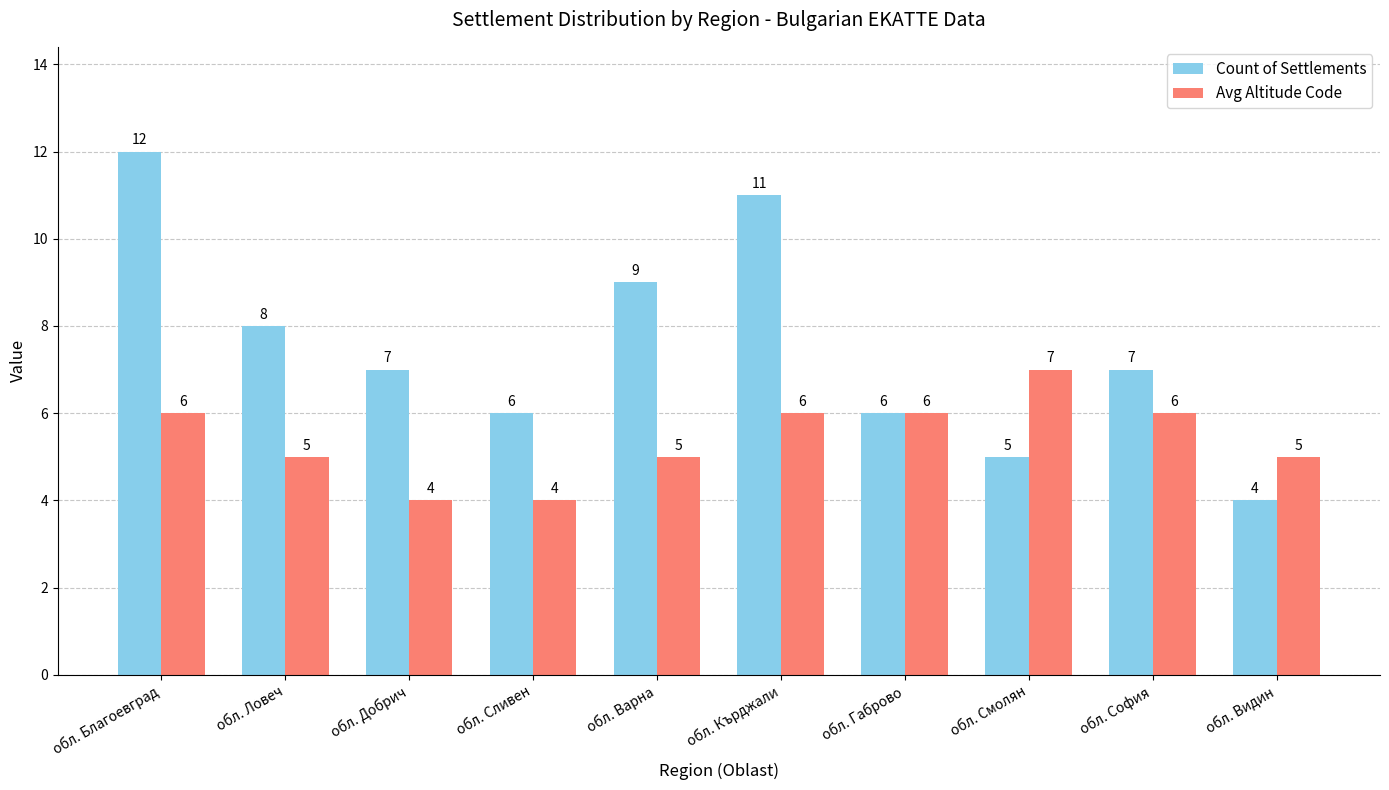

What value does the Avg Altitude Code series have at обл. Видин?

5